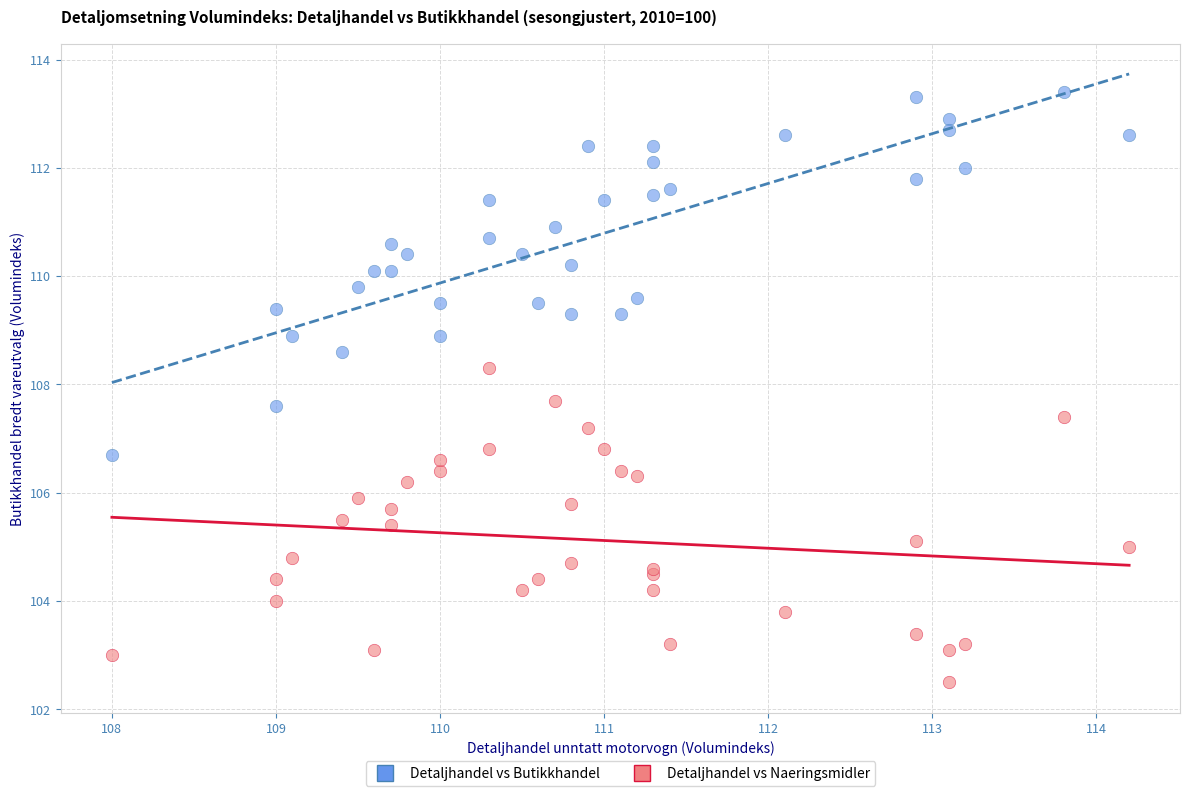

Which series contains the lowest Y value?

Detaljhandel vs Naeringsmidler